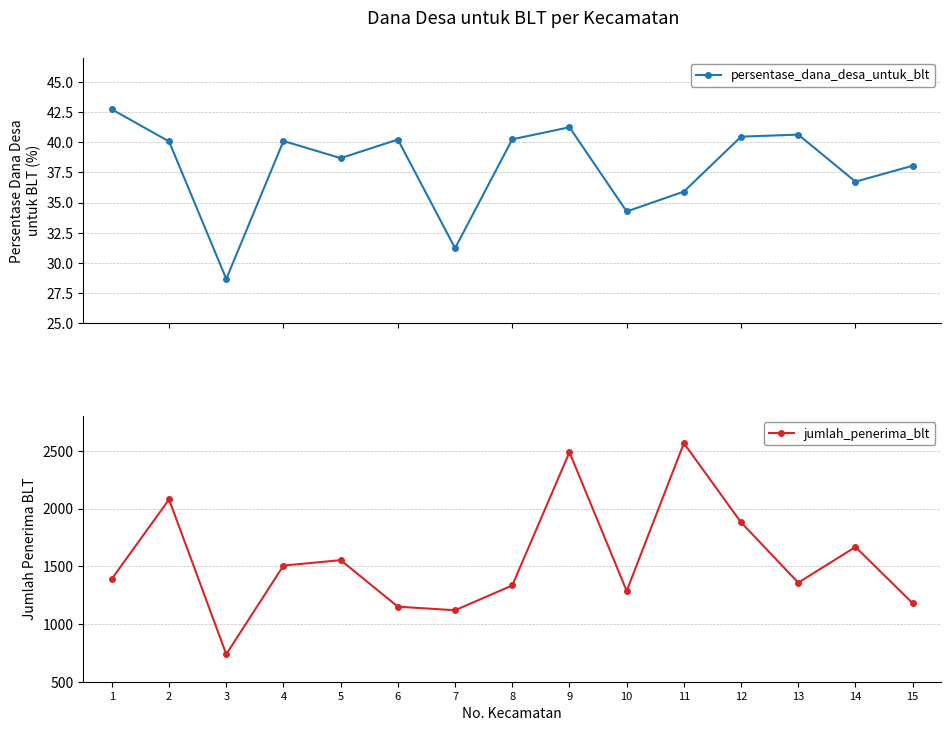

Does the chart display data point markers on the line(s)?

Yes